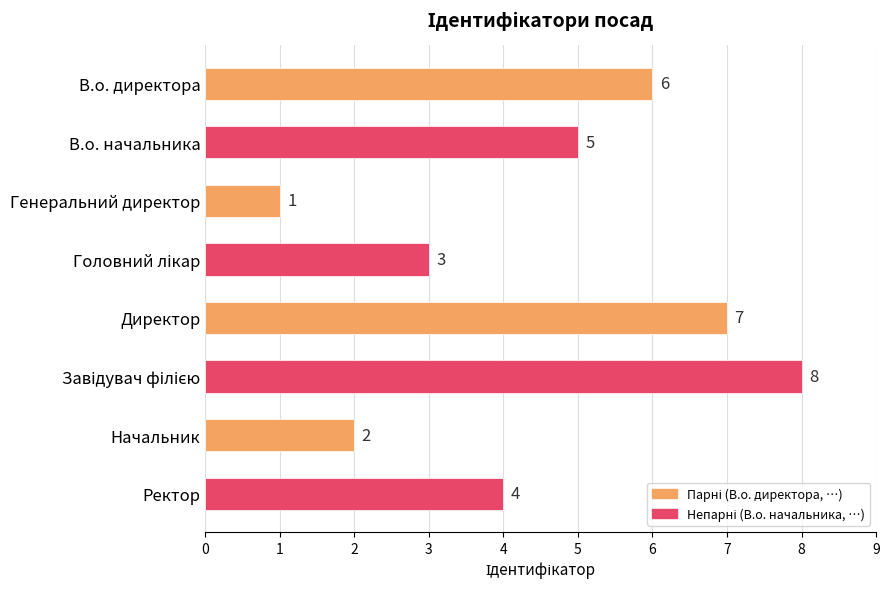

At which label is the value closest to 4?

Ректор